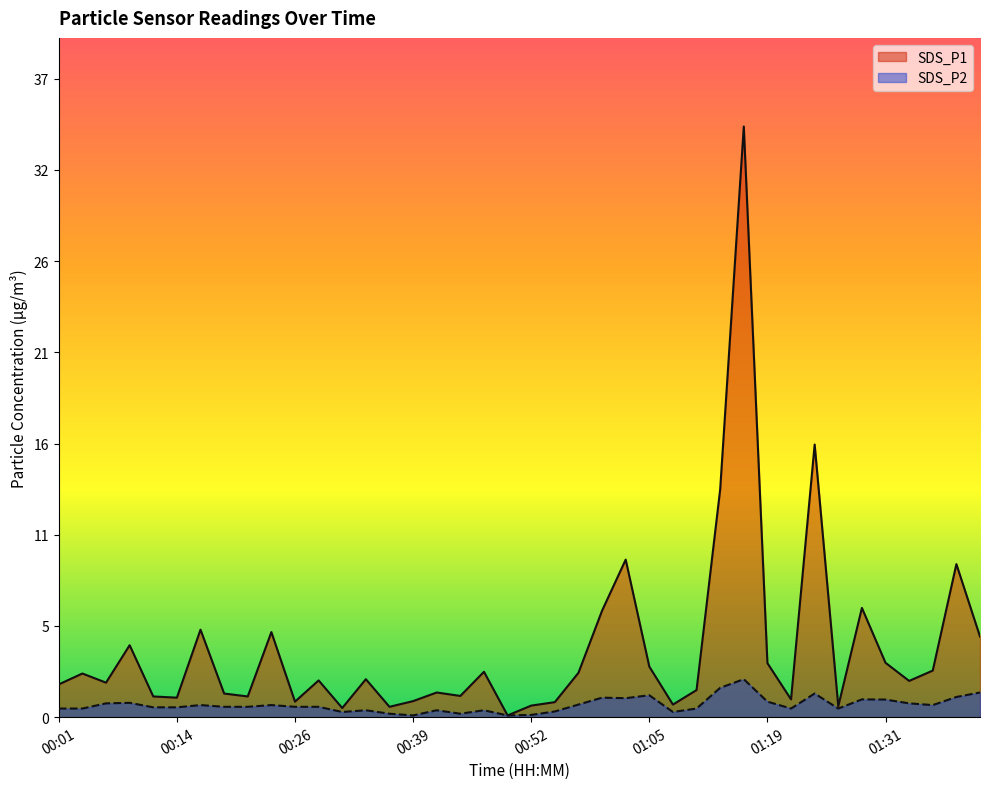

What is the label of the 38th point from the left?

01:36